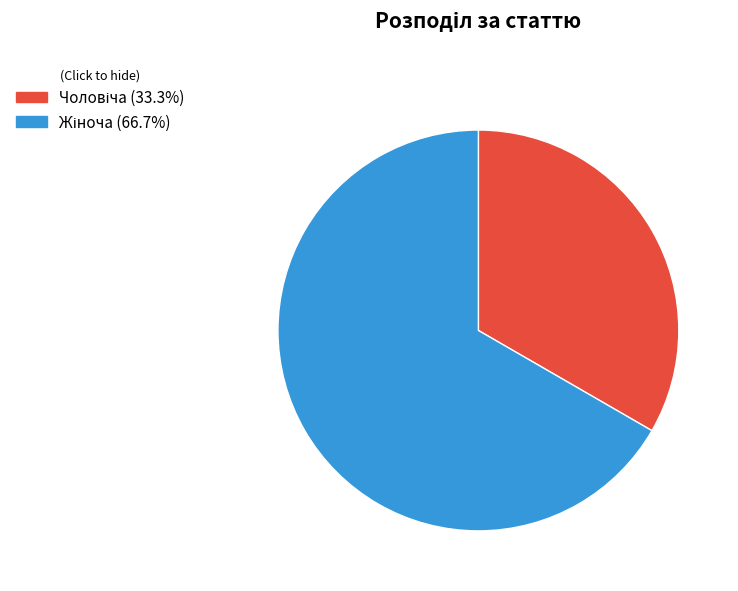

How many segments does this pie chart have?

2